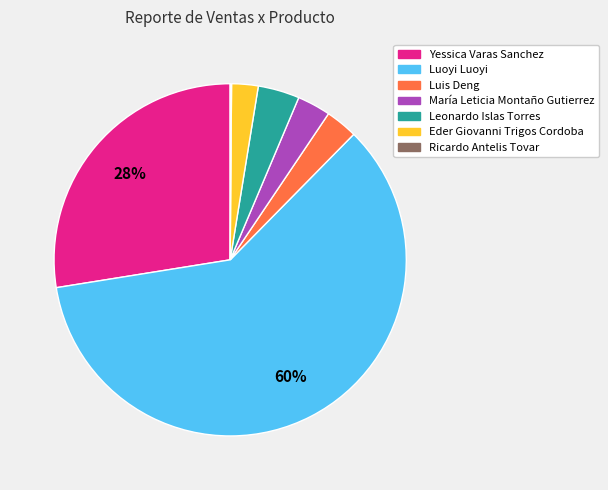

Which category has the biggest portion of the pie?

Luoyi Luoyi